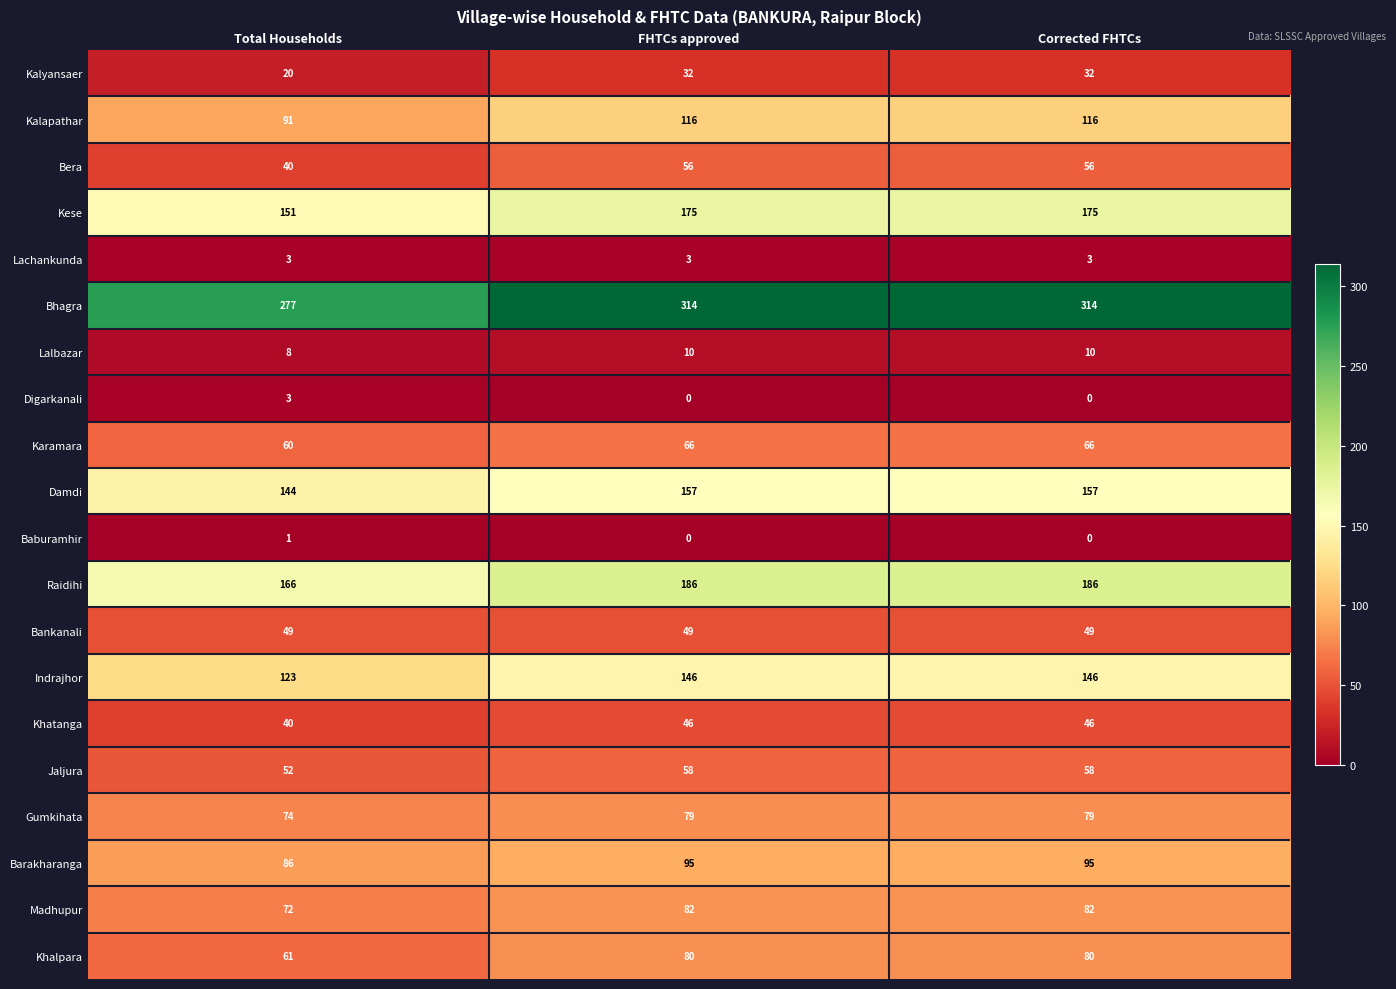

What is the sum of all Lachankunda values?

9